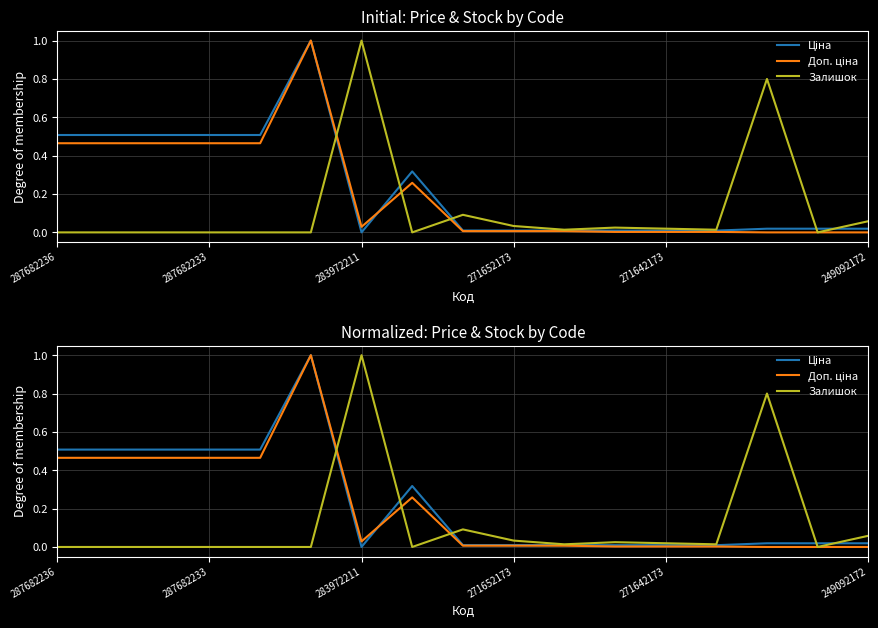

The value of Ціна at 8 is 0.0. True or false?

False